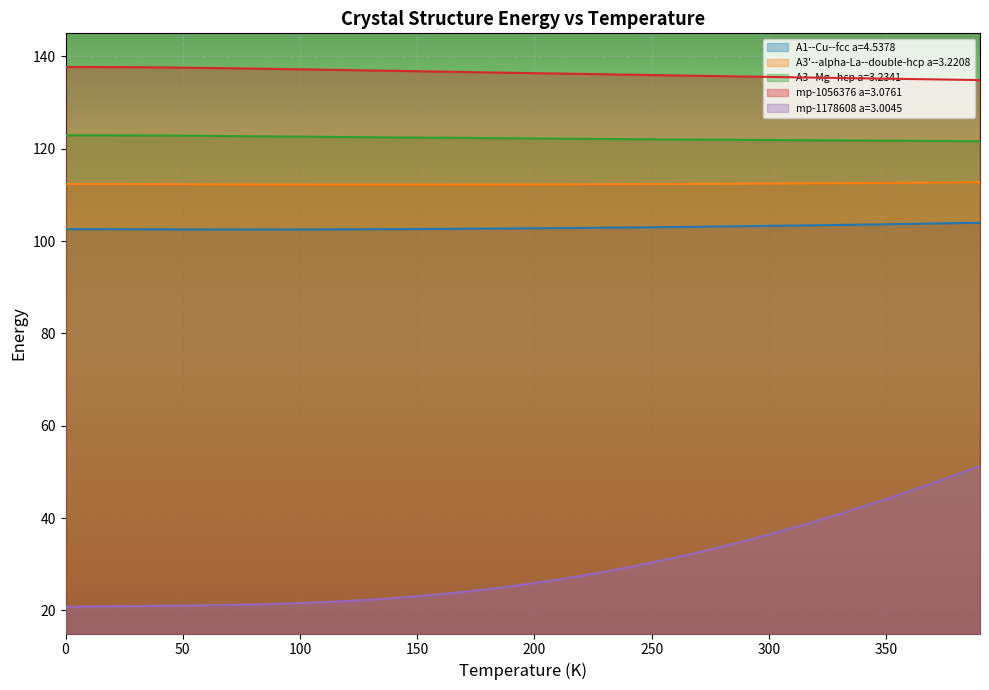

Rank the series by their maximum value, from lowest to highest.

mp-1178608 a=3.0045, A1--Cu--fcc a=4.5378, A3'--alpha-La--double-hcp a=3.2208, A3--Mg--hcp a=3.2341, mp-1056376 a=3.0761